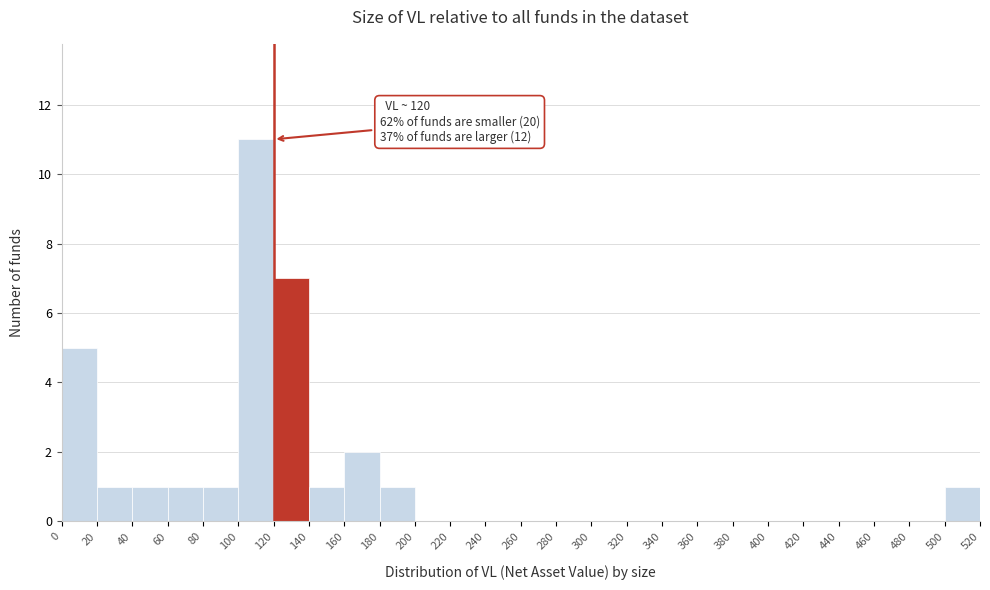

Over which range of the x-axis is the bar tallest?

100 to 120